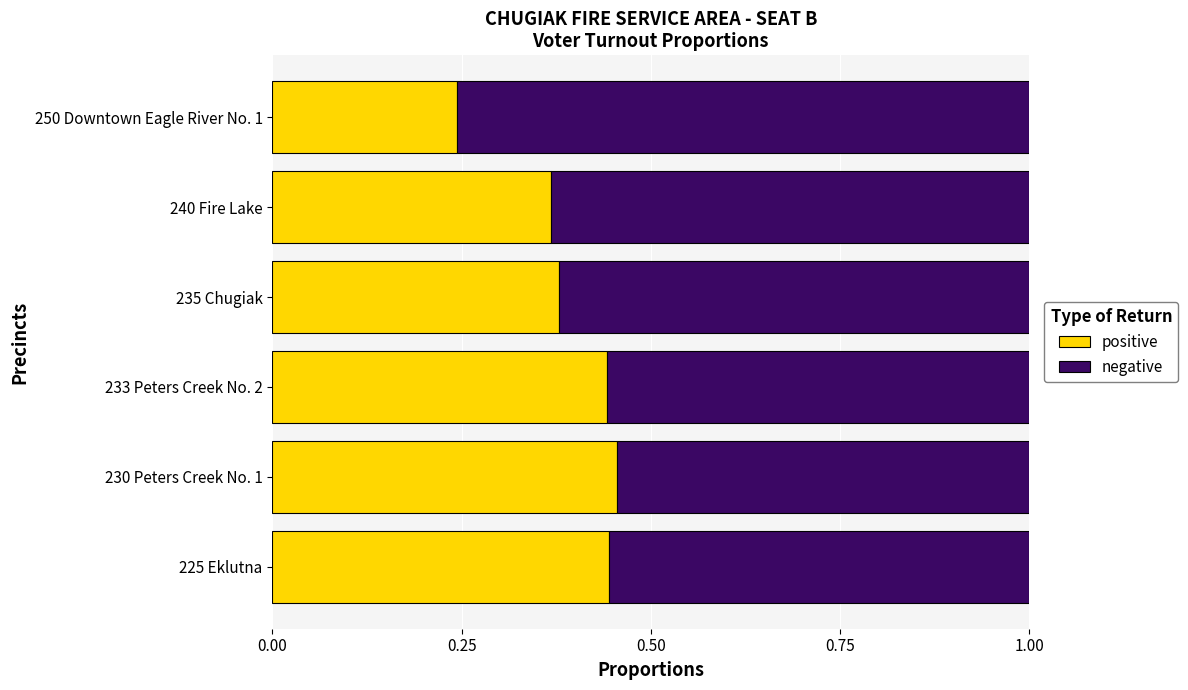

Is it true that positive equals 0.6 at 230 Peters Creek No. 1?

False